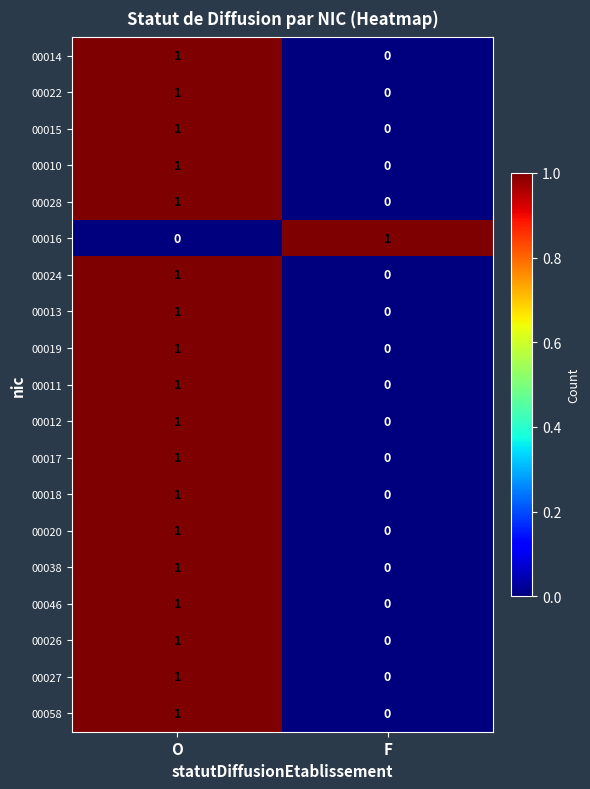

The value of 00012 at O is 1. True or false?

True